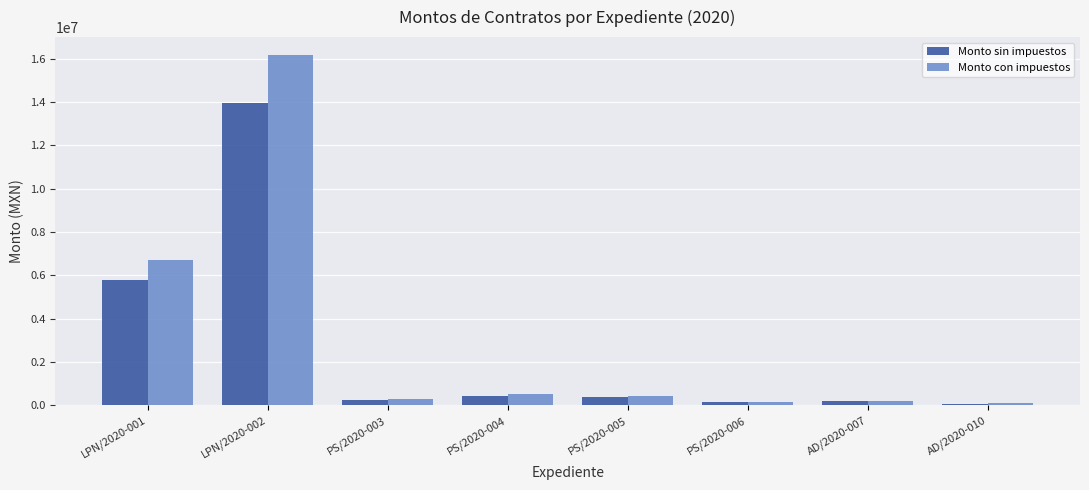

What is the highest value of the Monto sin impuestos series?

13958125.9